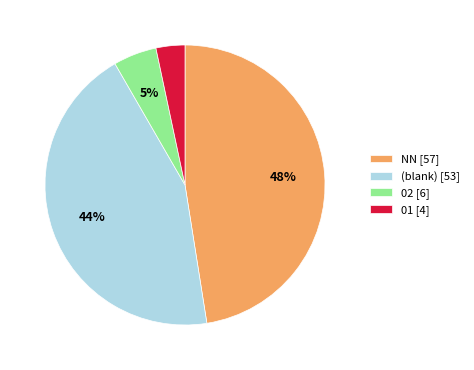

Rank the categories by value from lowest to highest.

01 [4], 02 [6], (blank) [53], NN [57]